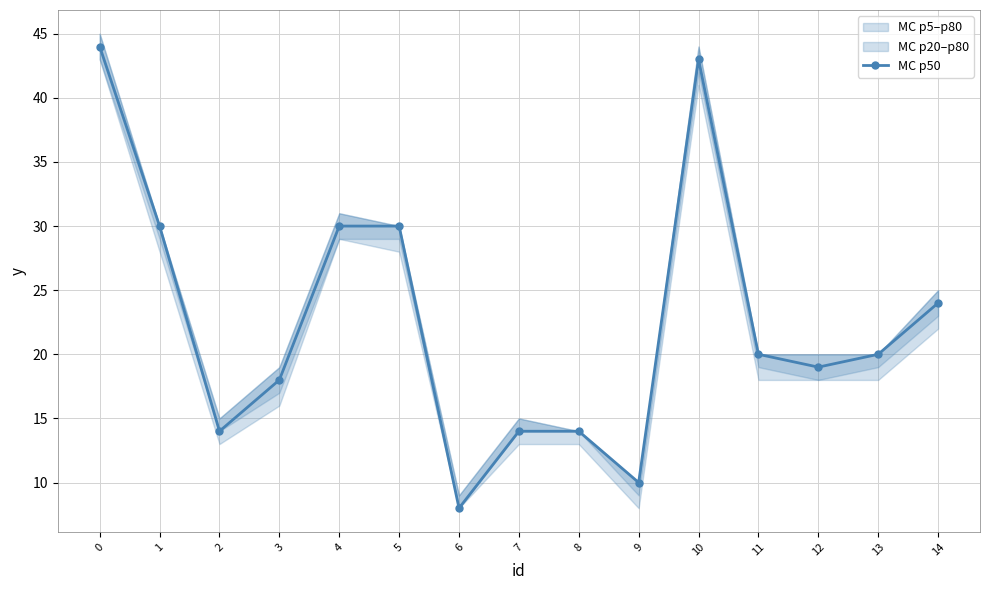

Which has a higher value, 12 or 1?

1